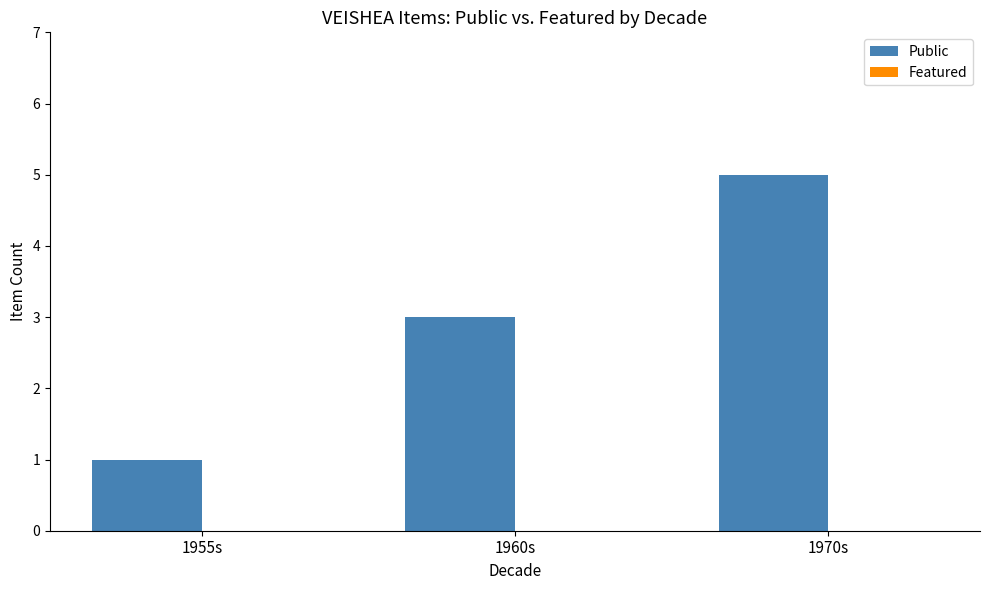

The chart shows a value of 4 at 1960s. True or false?

False